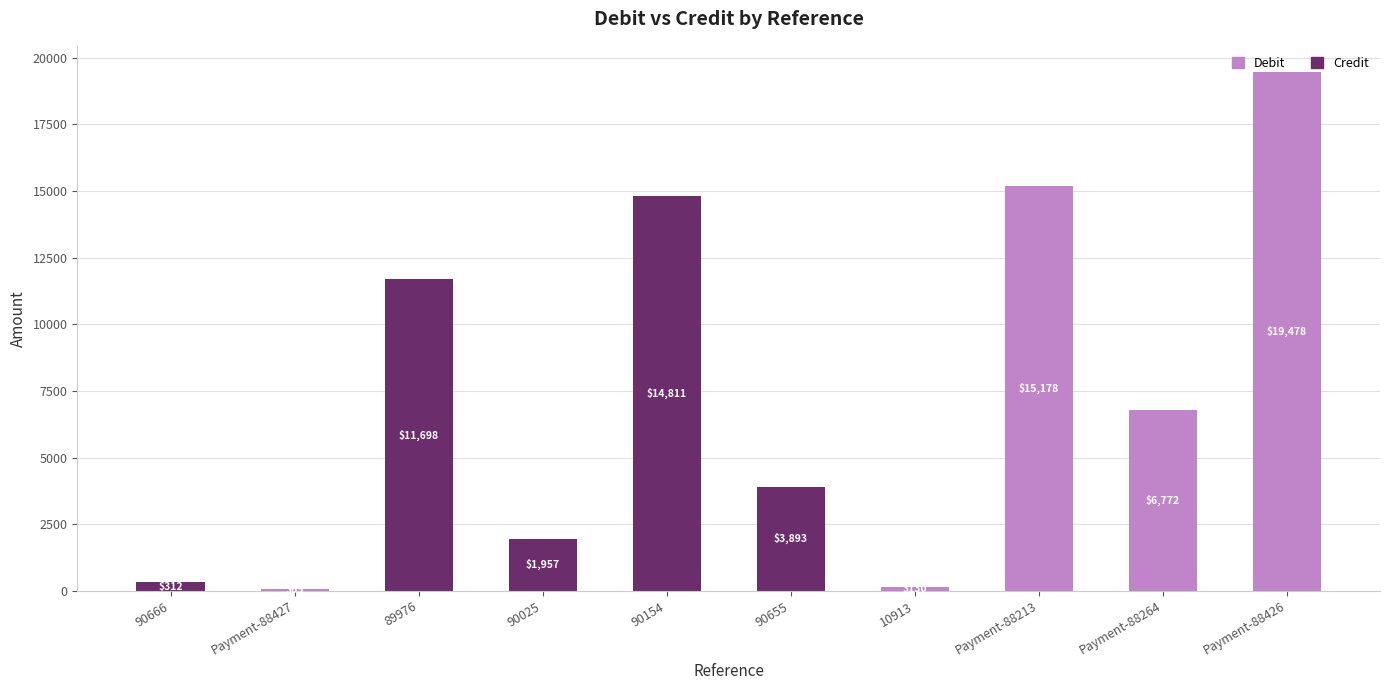

At which category is the sum across all series the highest?

Payment-88426